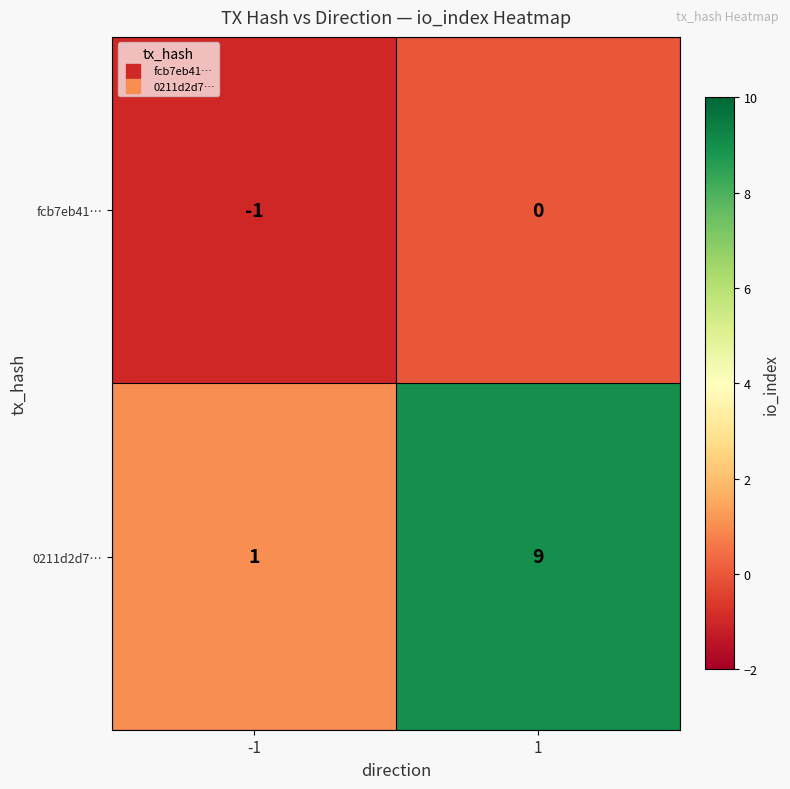

Count the number of data series in this chart.

2